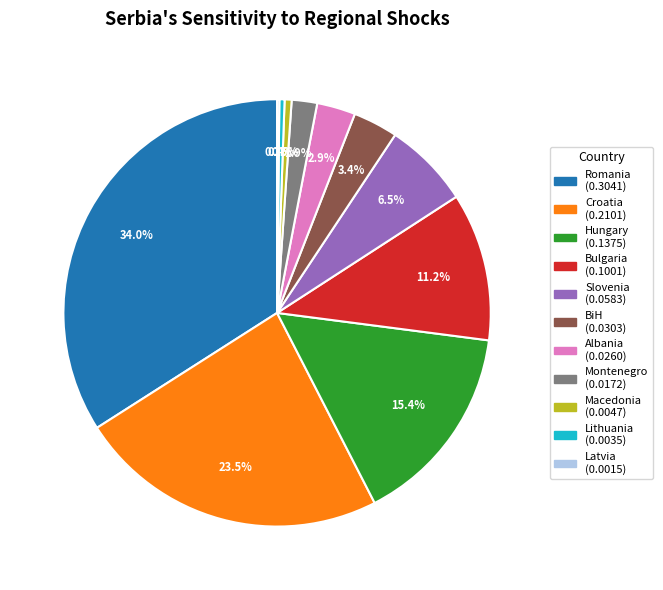

To the nearest percent, what is the combined percentage of Macedonia and Hungary?

16%